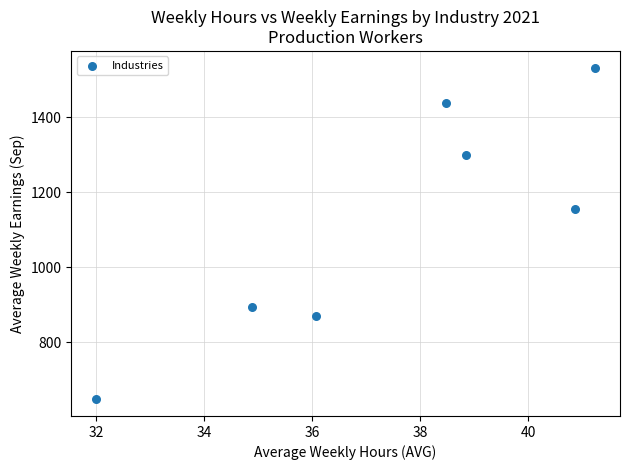

What Y value in the scatter plot is closest to 1089?

1155.4